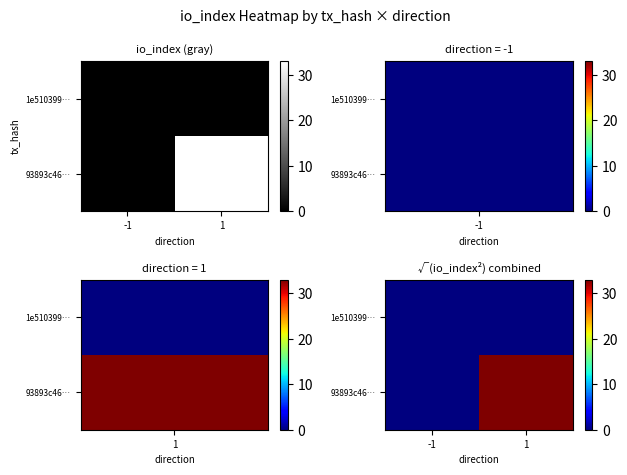

True or false: 93893c46… has a value of 33 at 1.

True